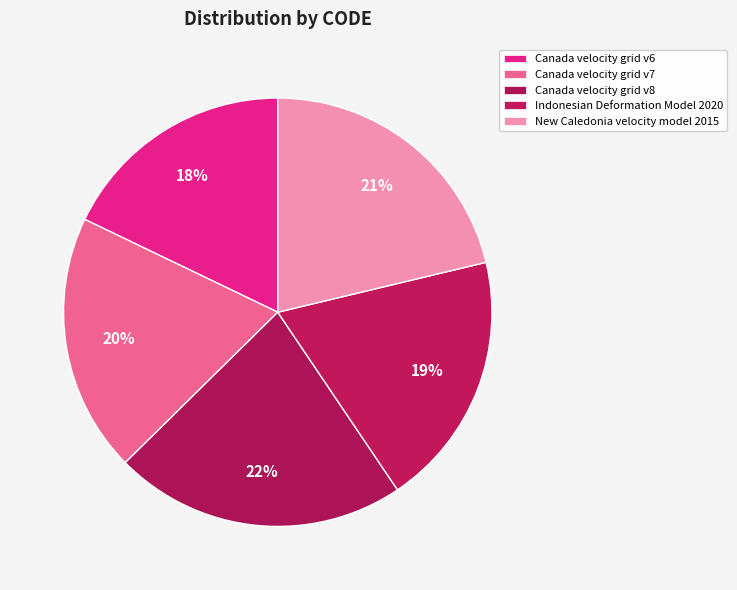

Count the number of slices in the pie.

5